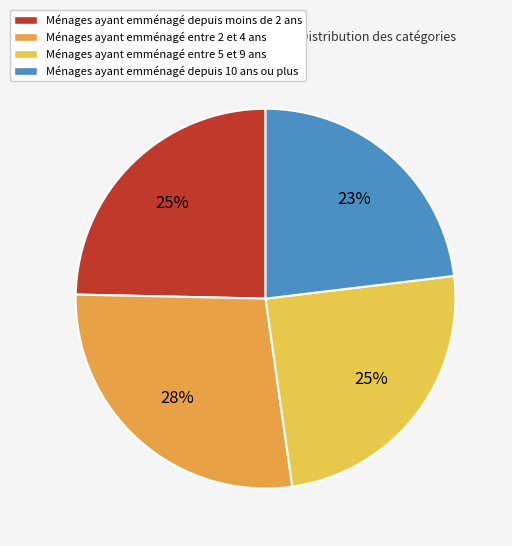

Is there any slice that represents more than half of the pie?

No